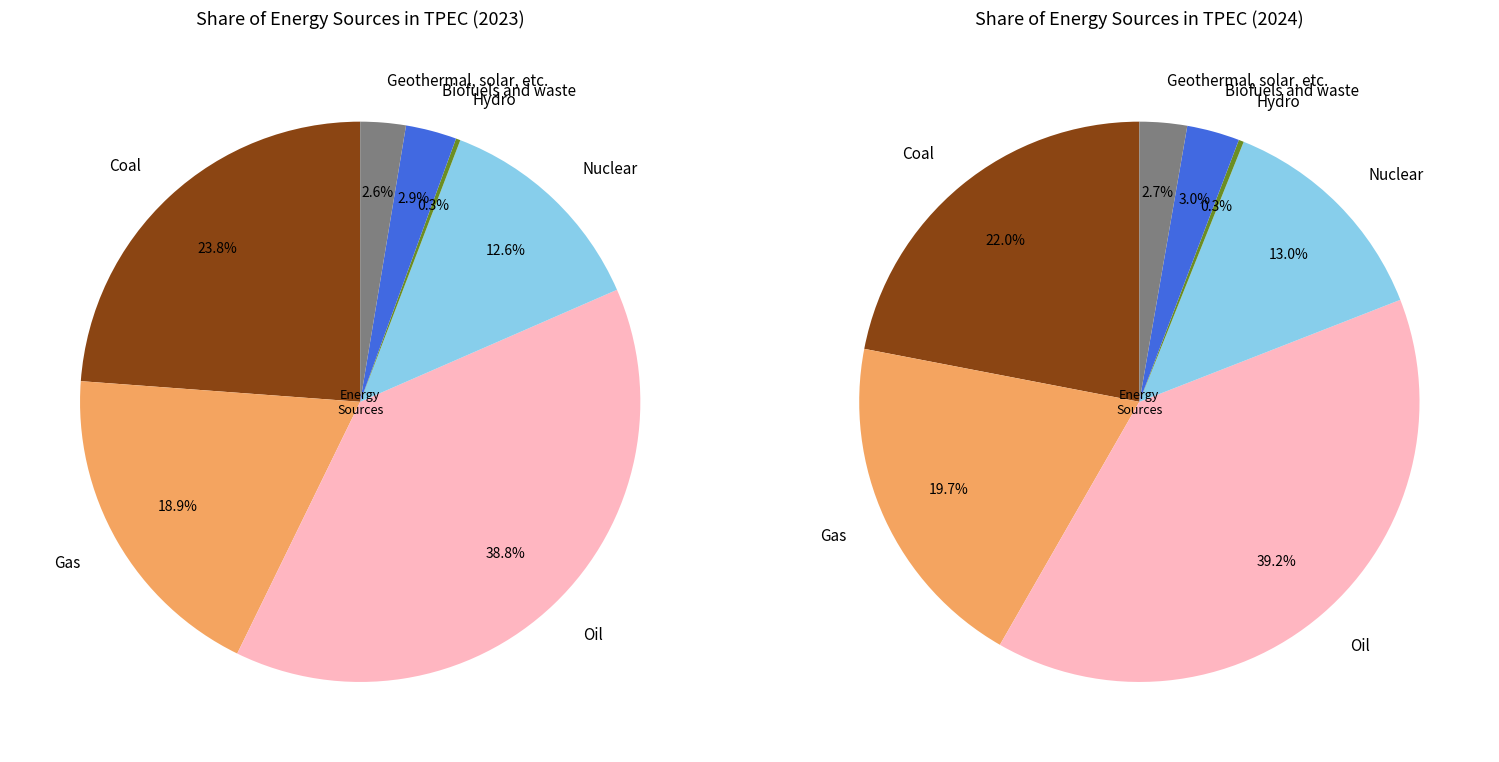

To the nearest percent, what portion does Oil represent?

39%